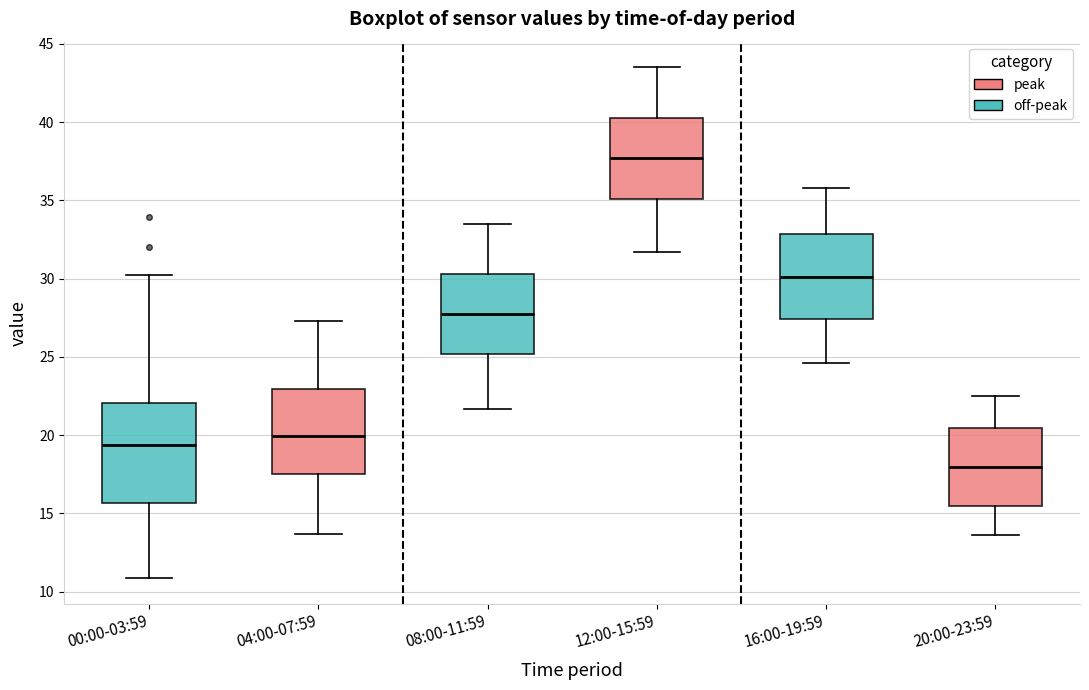

Which box's median line is the lowest?

20:00-23:59